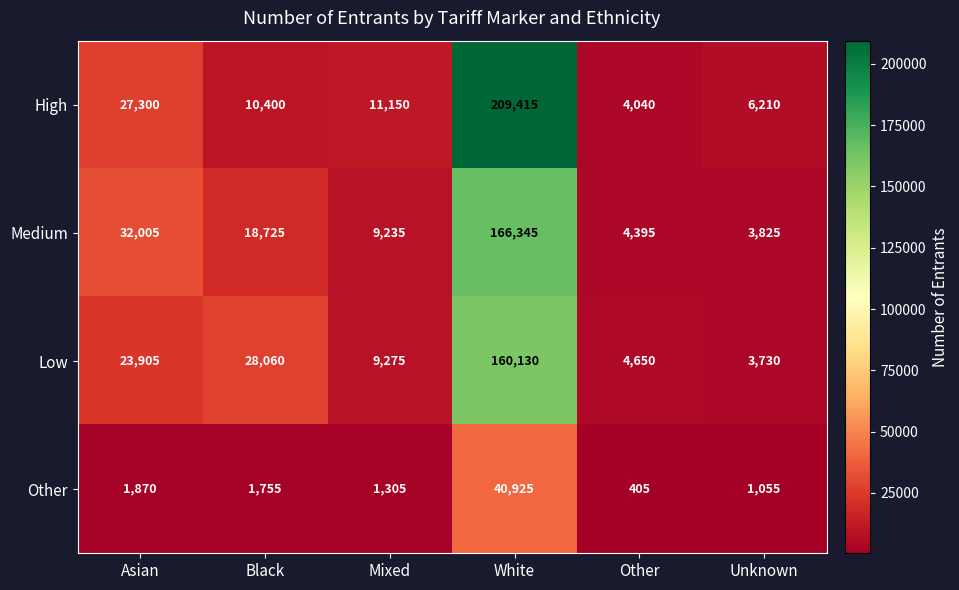

Reading left to right, extract all data points from this chart.

High: 27300	10400	11150	209415	4040	6210
Medium: 32005	18725	9235	166345	4395	3825
Low: 23905	28060	9275	160130	4650	3730
Other: 1870	1755	1305	40925	405	1055